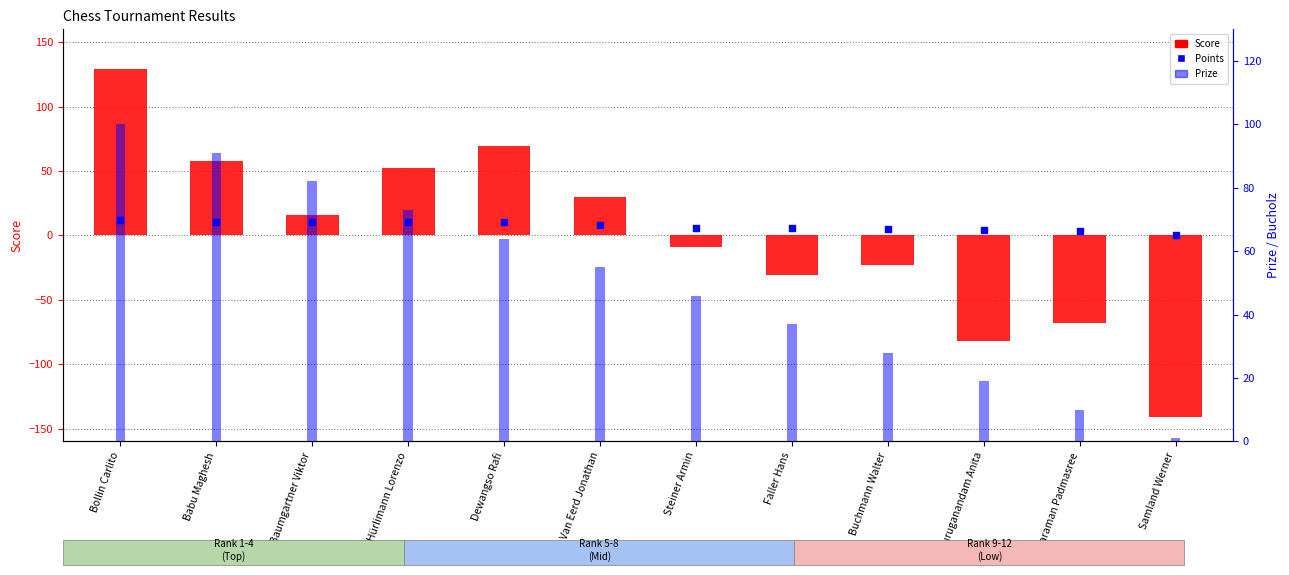

Which series has the largest Y range (max minus min)?

Score